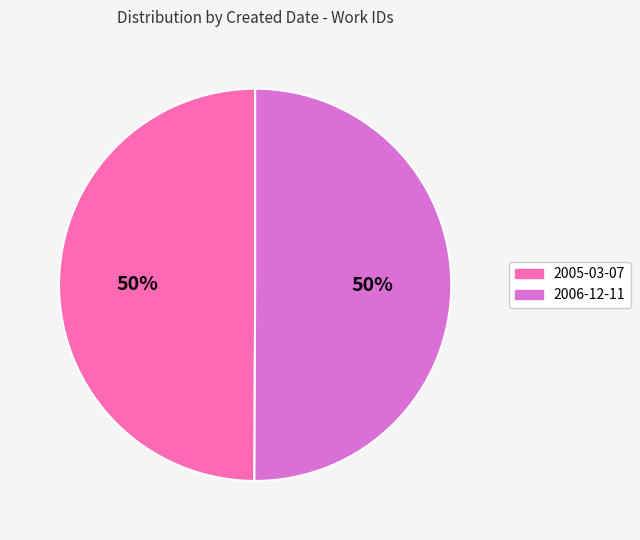

To the nearest percent, what is the average slice percentage?

50%